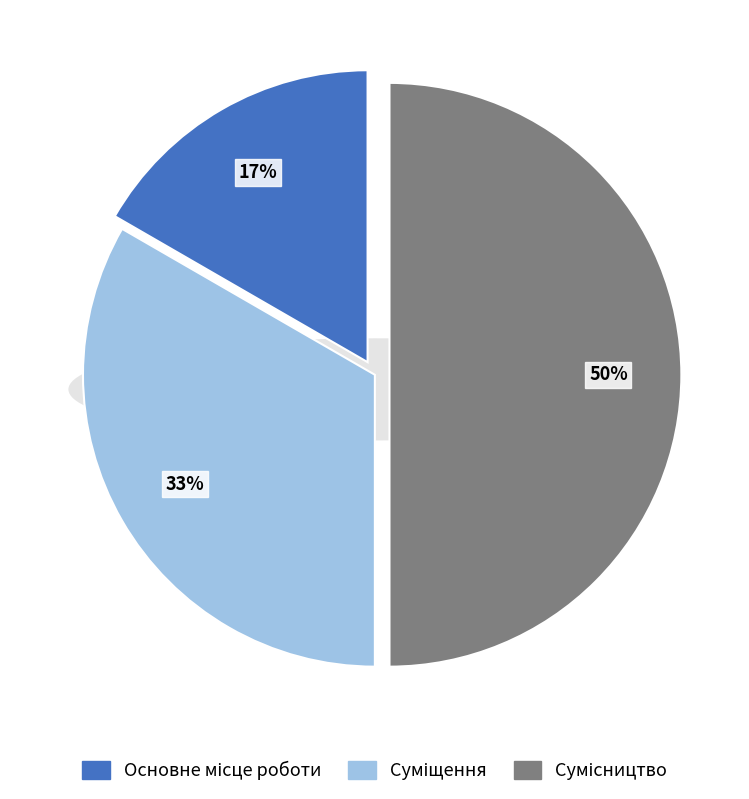

The Основне місце роботи slice represents 2% of the pie. True or false?

False